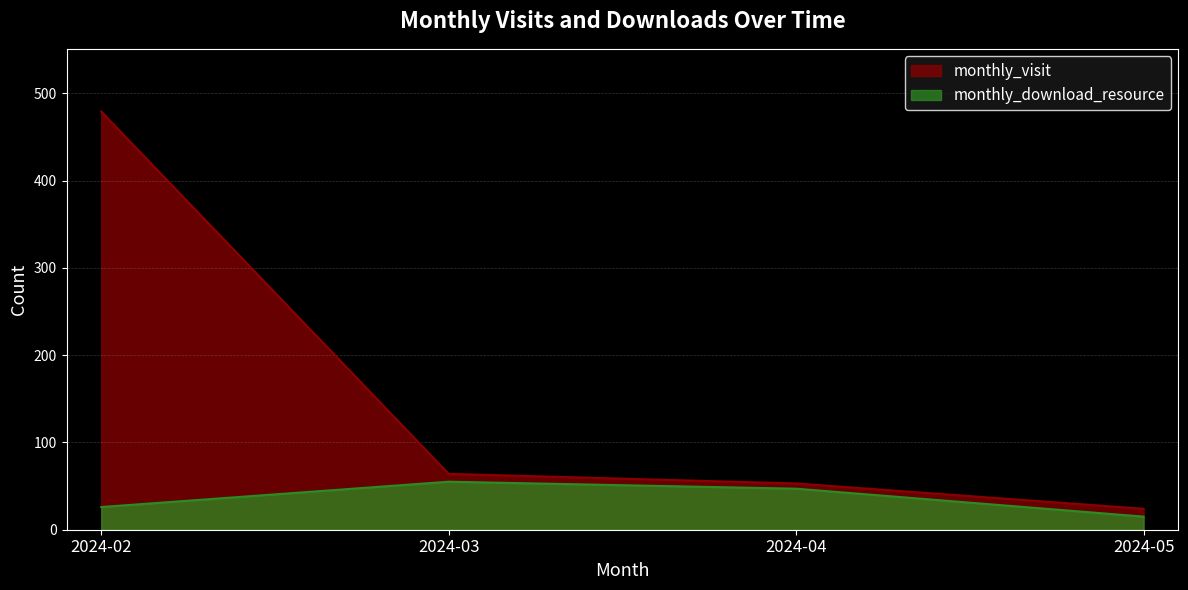

What is the value of the monthly_download_resource point at the 3rd from the left?

47